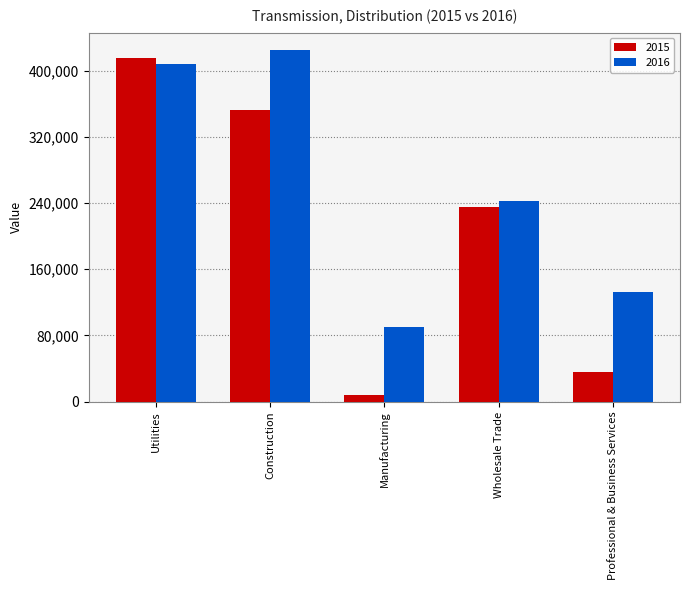

Rank the series at Utilities from highest to lowest value.

2015, 2016